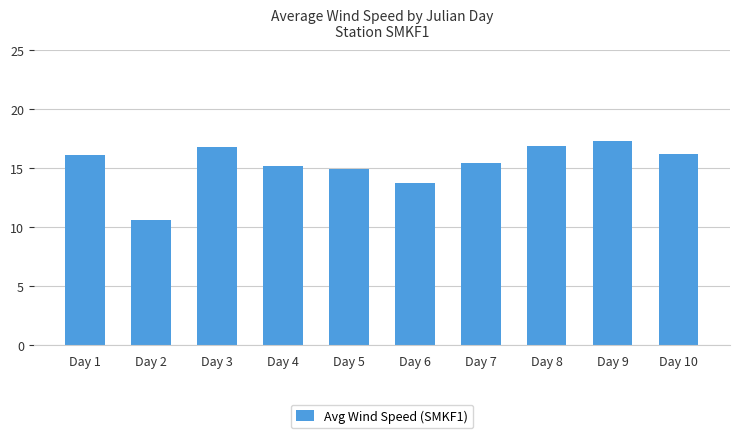

What is the difference between the values at Day 1 and Day 6?

2.4